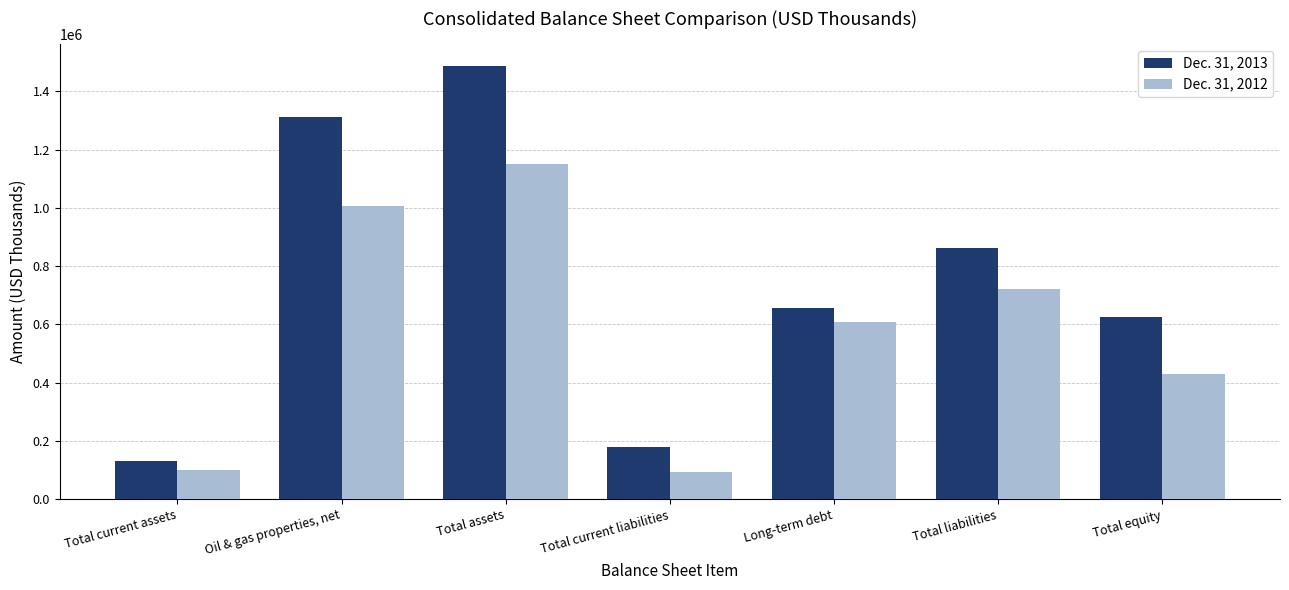

List the series in order of their overall mean, highest first.

Dec. 31, 2013, Dec. 31, 2012